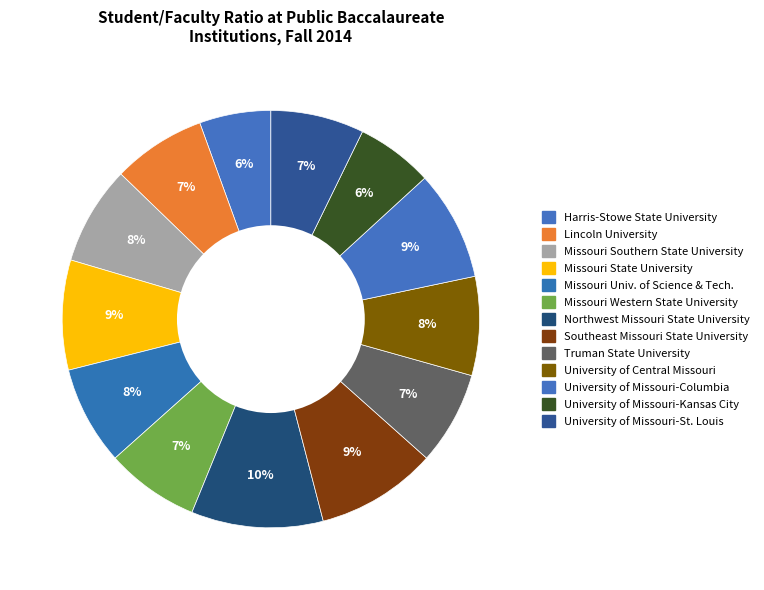

Count the number of slices in the pie.

13